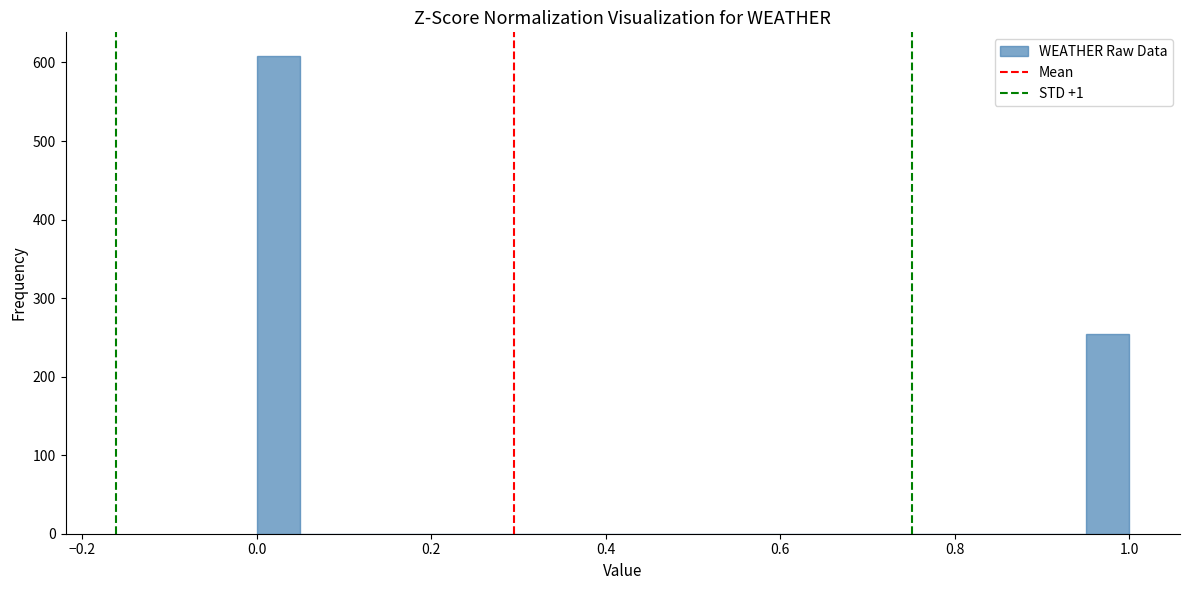

Read against the x-axis, roughly where is the centre of the tallest bar?

0.02